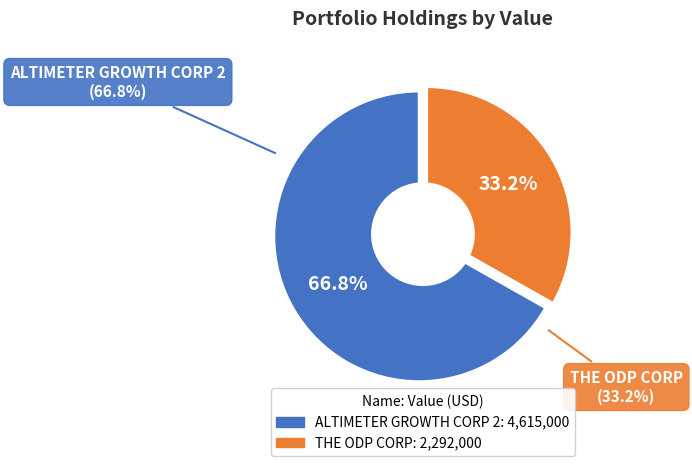

To the nearest percent, what portion does THE ODP CORP represent?

33%